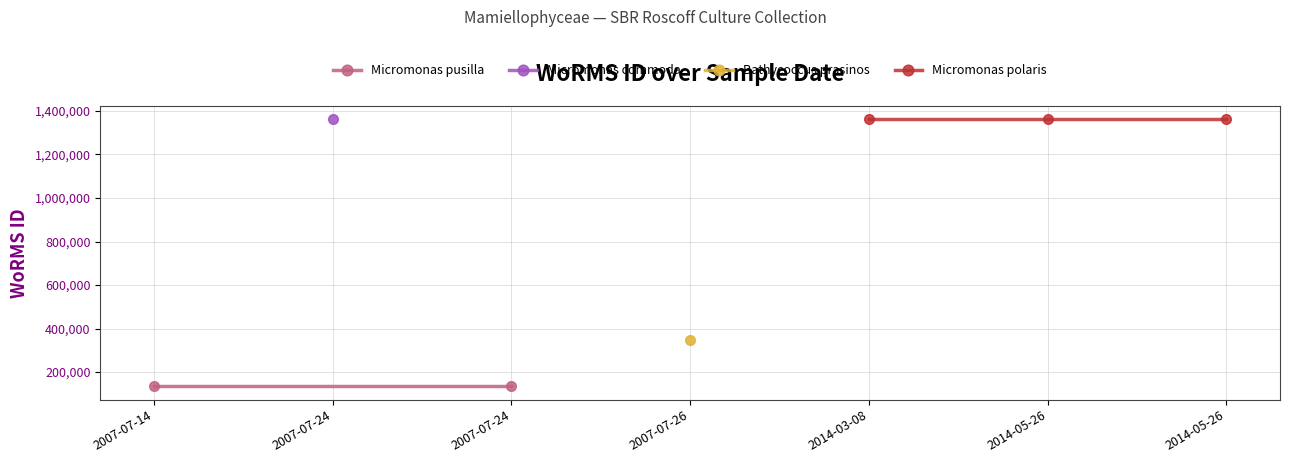

At which category does the data reach its first local valley?

2007-07-24